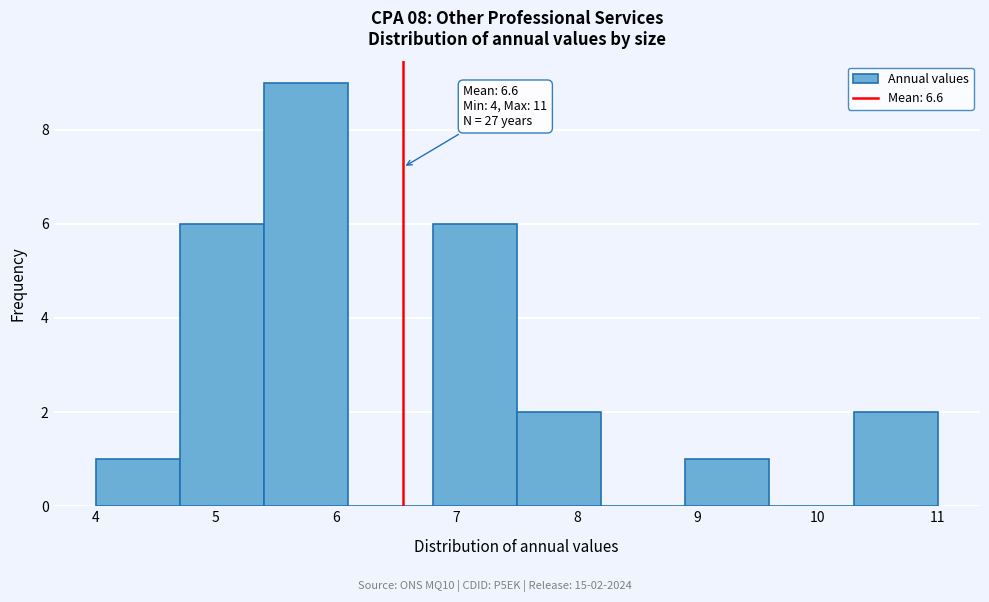

Which range on the x-axis has the tallest bar?

5.4 to 6.1